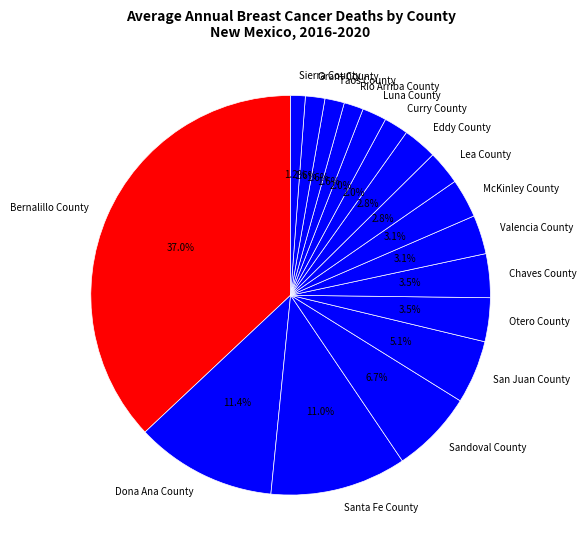

Do Sierra County and San Juan County together represent more than half of the pie?

No